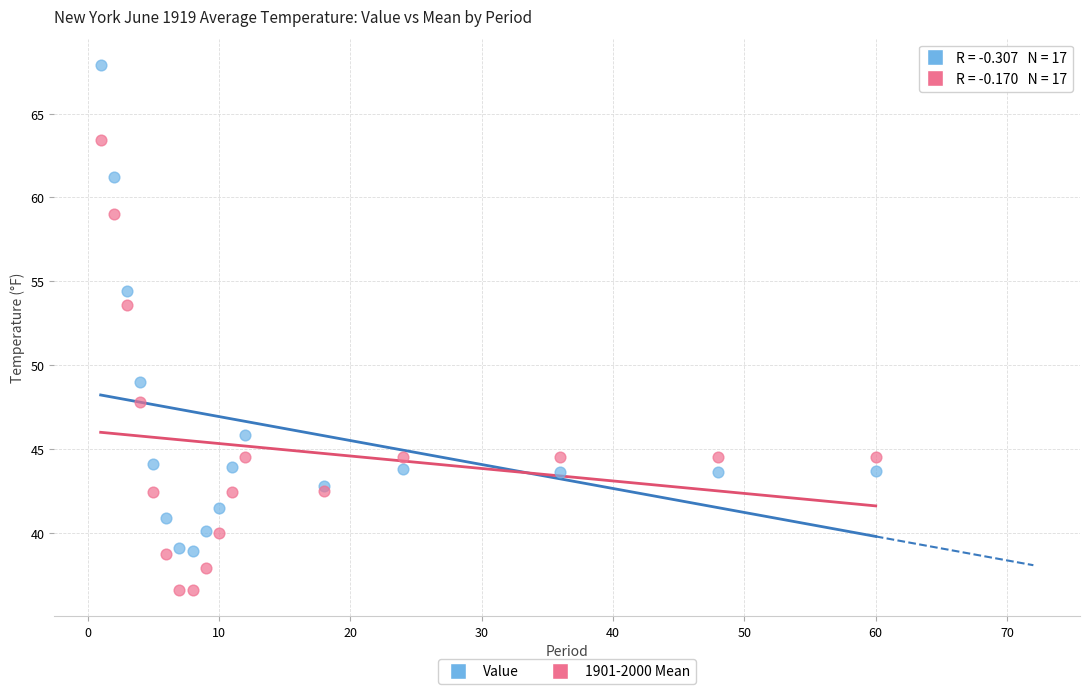

Which series contains the highest Y value?

Value